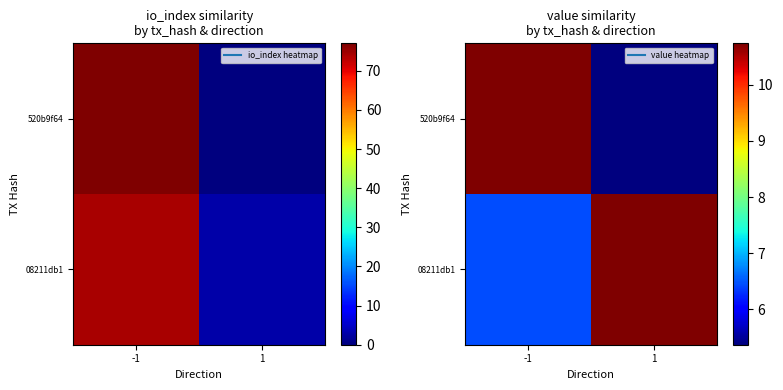

List the labels in order of 08211db1 value, largest first.

1, -1